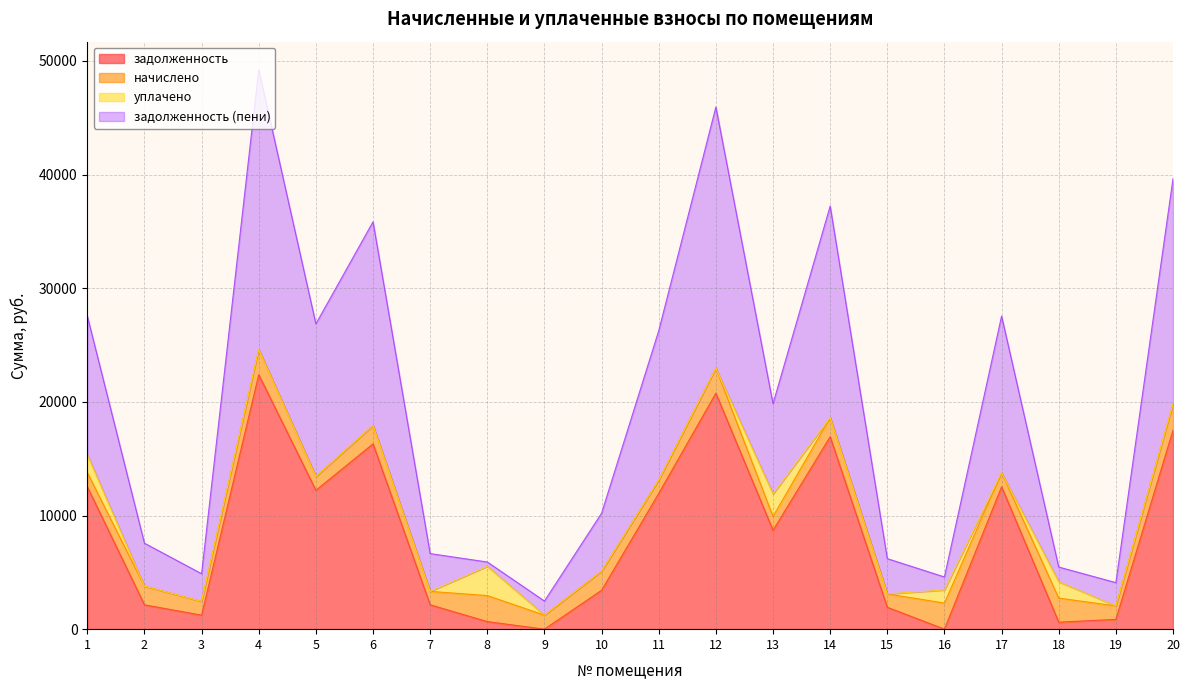

What is the highest value of the задолженность series?

22394.2